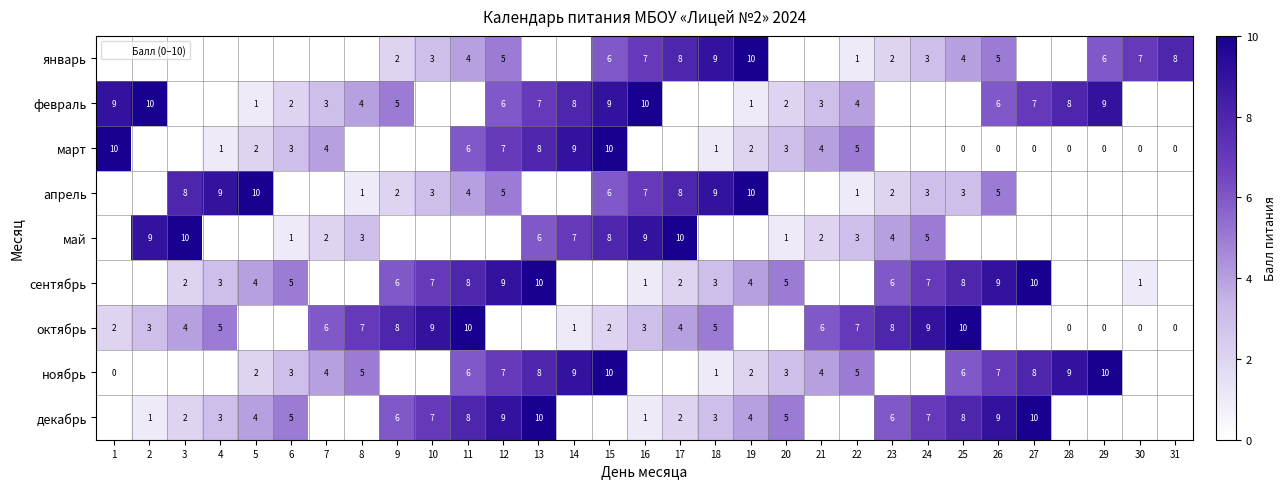

How many categories are shown in the chart?

31